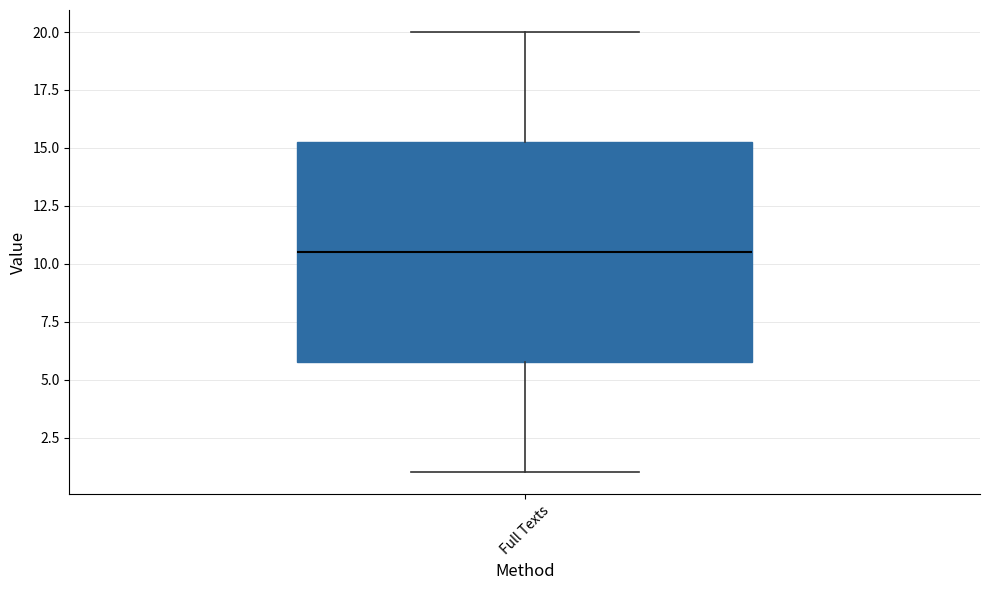

Transcribe this box plot: give where the median line is, the range the box spans, and where the two whiskers end, as read against the y-axis. The values are not printed on the chart, so give them approximately, as read against the axis.

median 10.5, box 6.0 to 15.5, whiskers 1.0 to 20.0